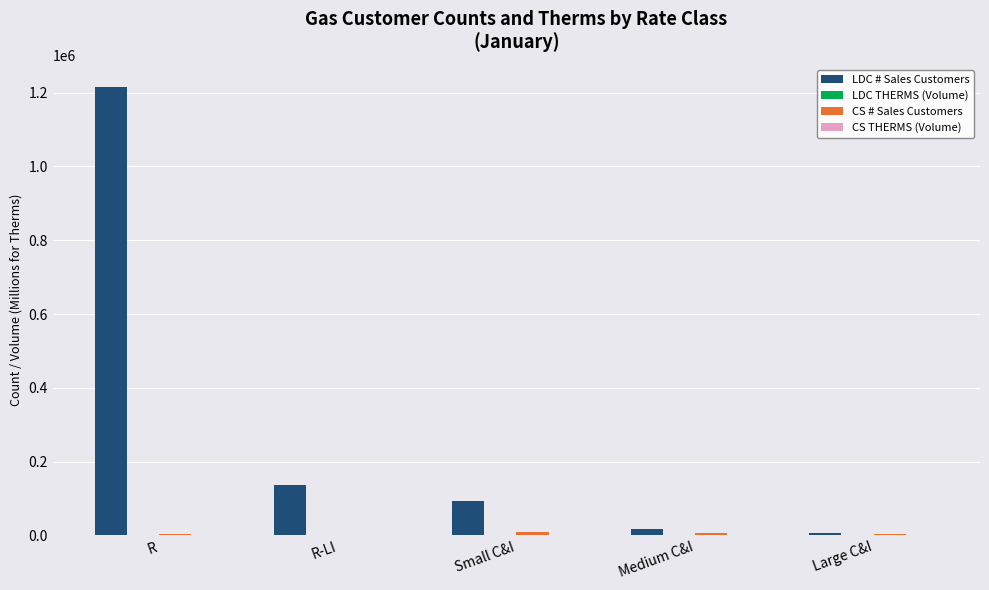

At which label does LDC # Sales Customers reach its peak?

R